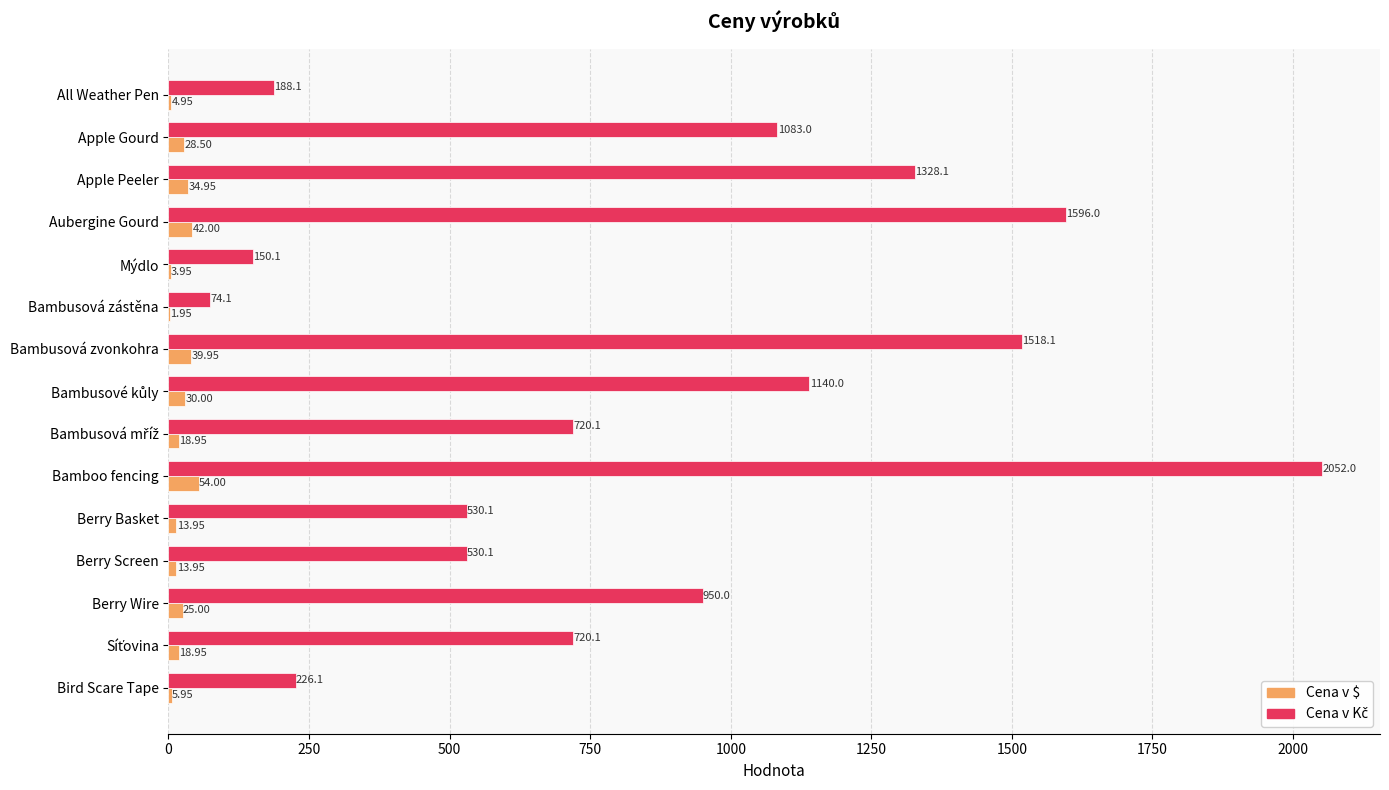

Where is Cena v $ nearest to the value 27?

Apple Gourd